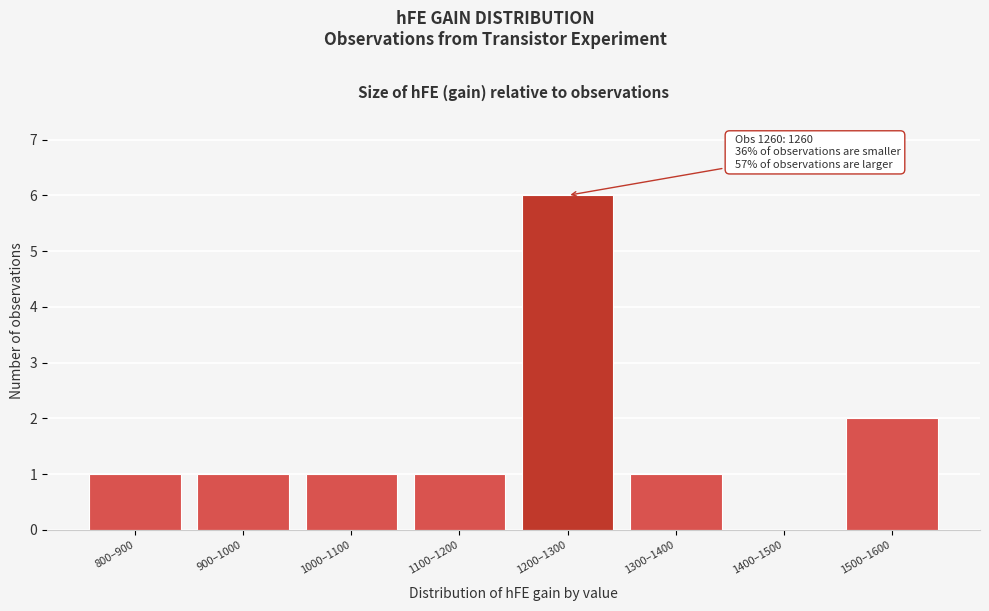

Reading left to right, what are all the values shown in this chart?

800–900=1	900–1000=1	1000–1100=1	1100–1200=1	1200–1300=6	1300–1400=1	1400–1500=0	1500–1600=2